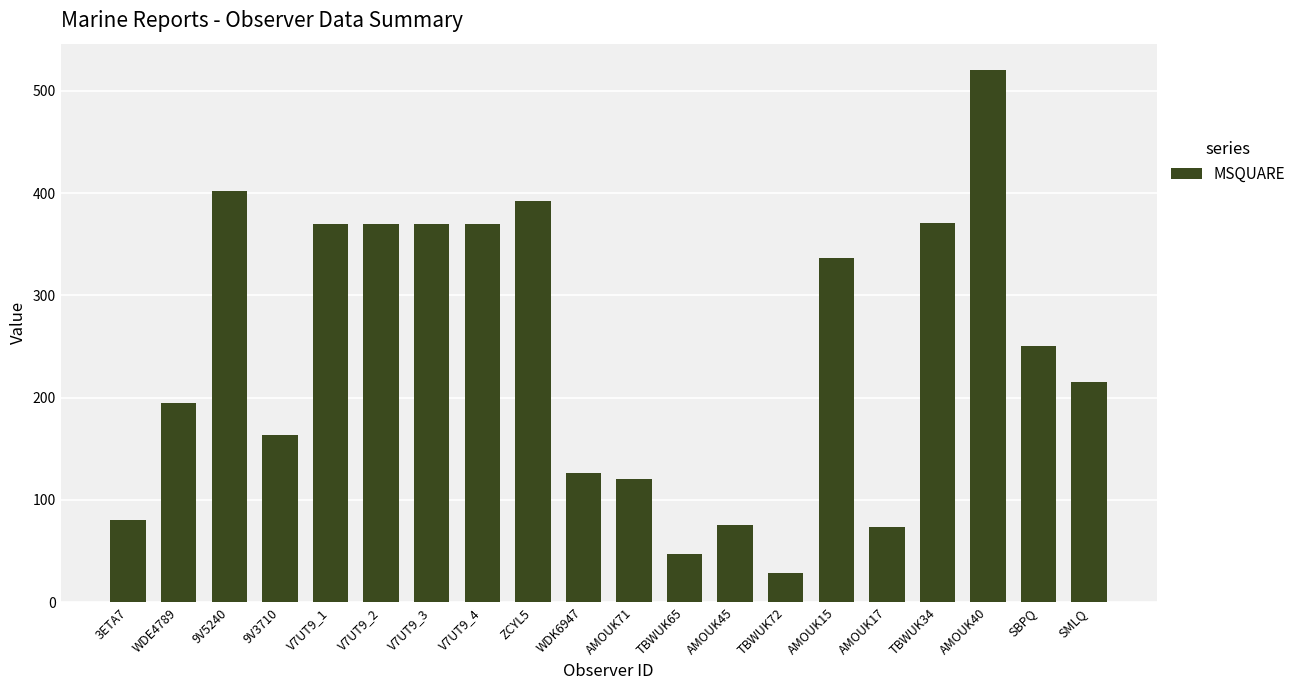

What is the change in value from 9V3710 to AMOUK40?

+357